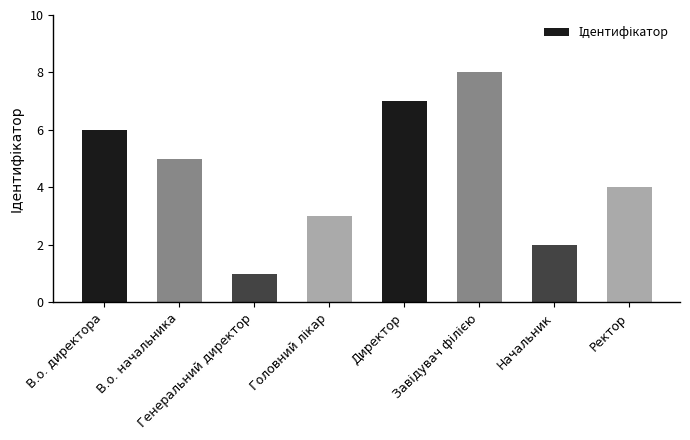

The value at Генеральний директор is 1. True or false?

True